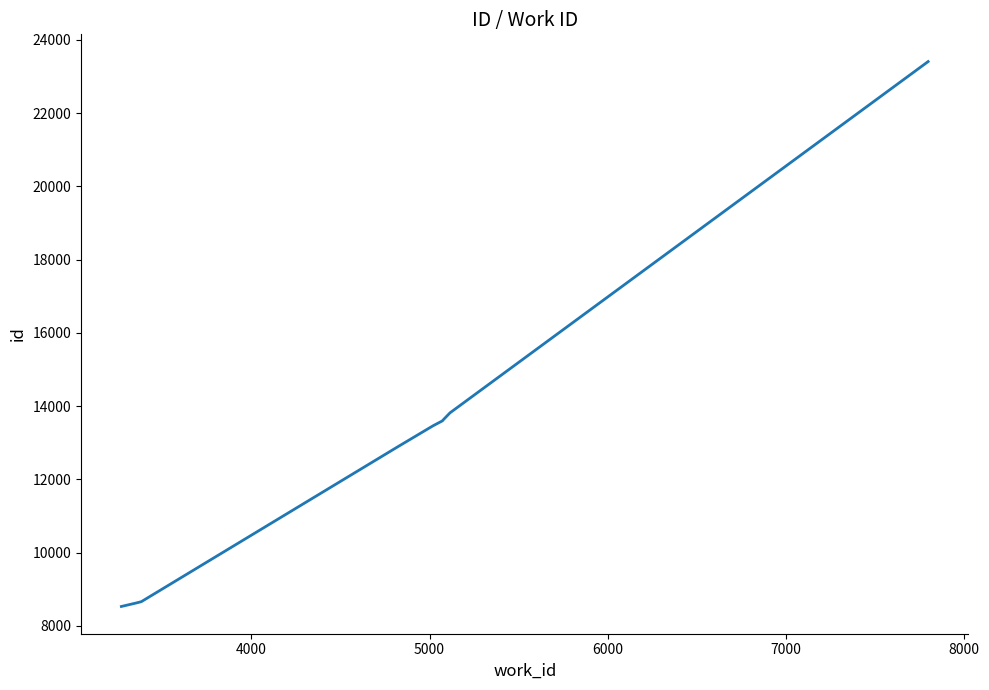

What is the minimum value shown in the chart?

8531